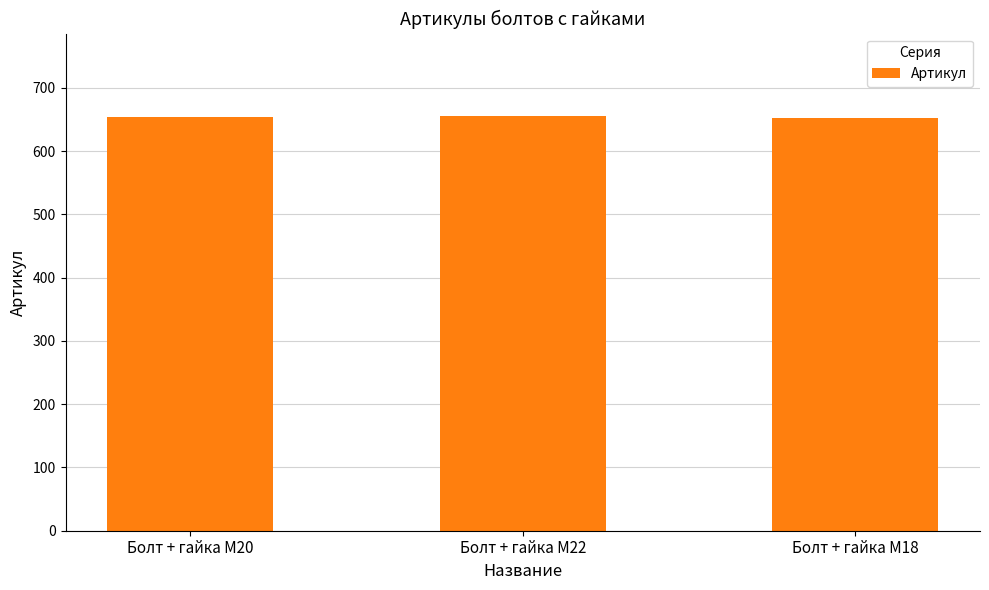

What is the greatest value displayed?

655